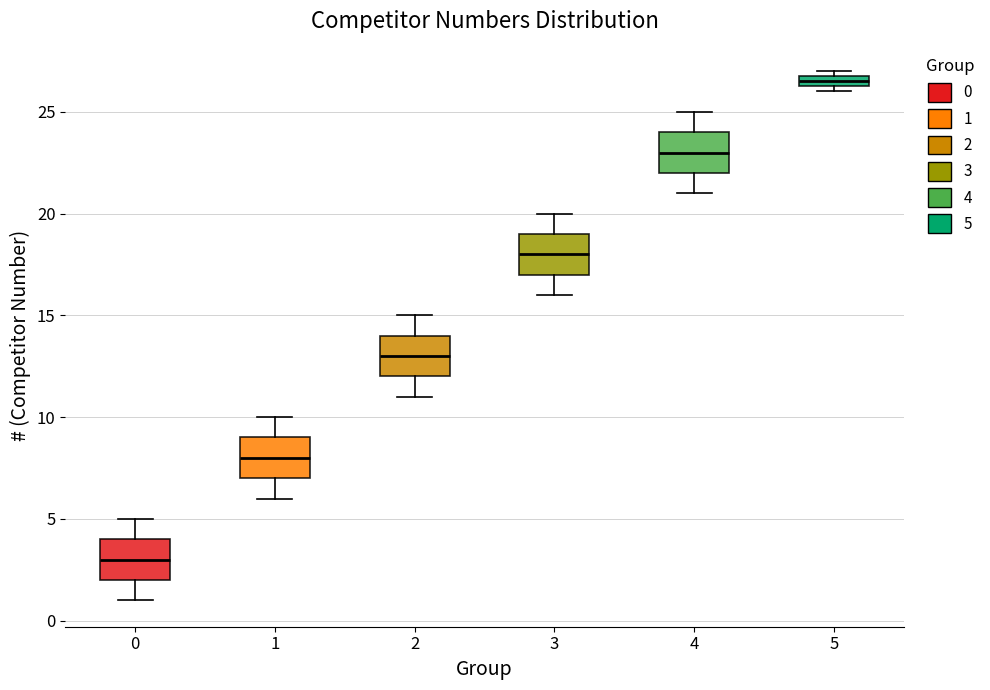

Where does the upper whisker of the box at x = 0 end on the y-axis? The values are not printed on the chart, so give them approximately, as read against the axis.

5.0